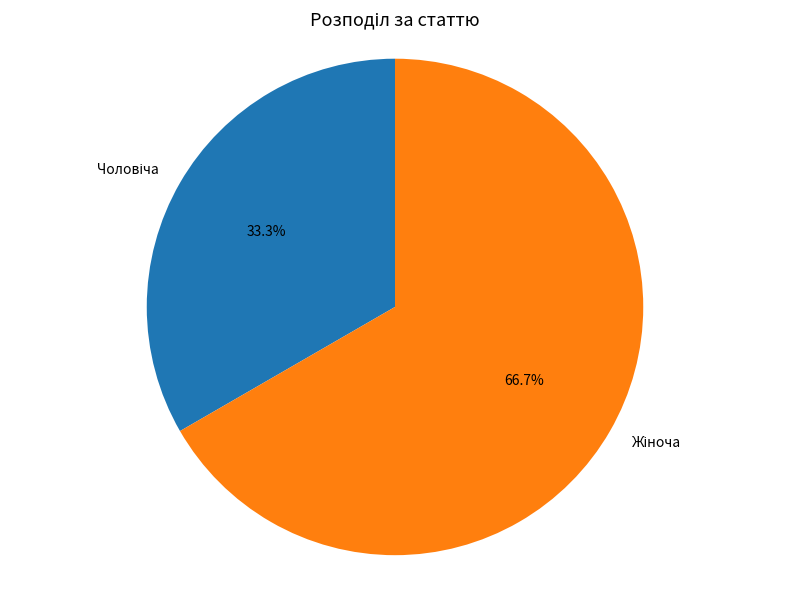

Is there any slice that represents more than half of the pie?

Yes